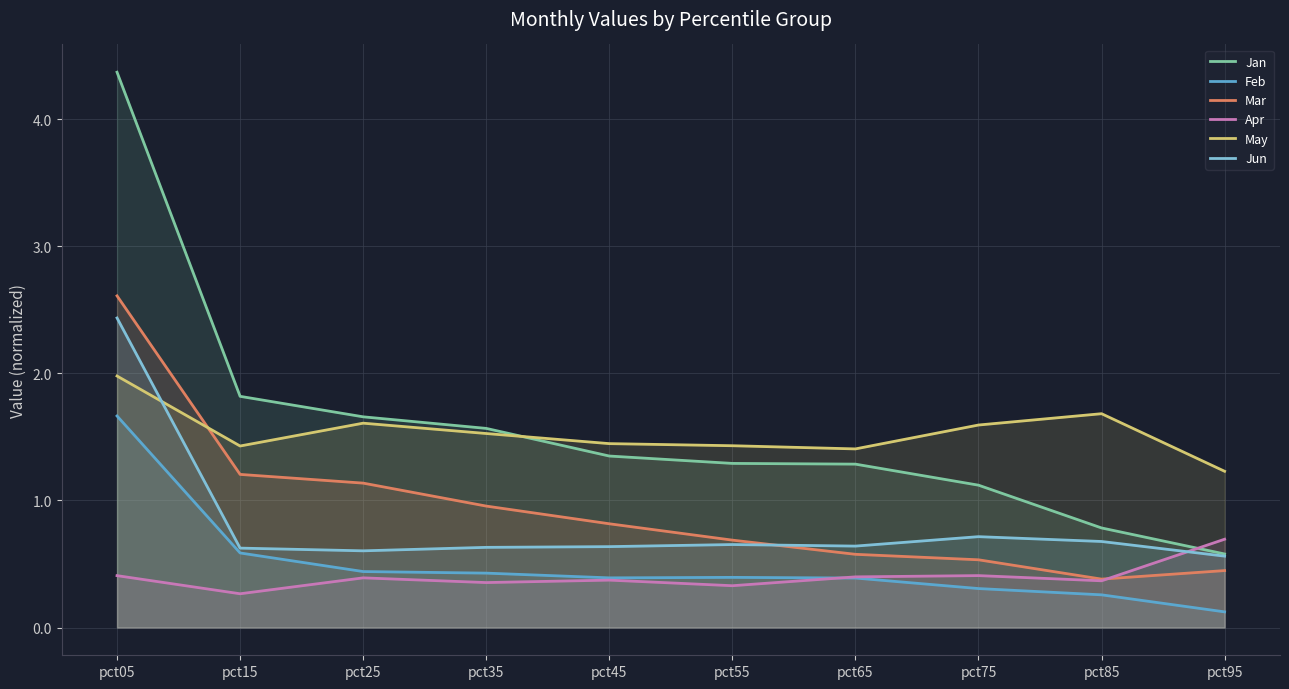

List the series in order of their peak value, lowest first.

Apr, Feb, May, Jun, Mar, Jan